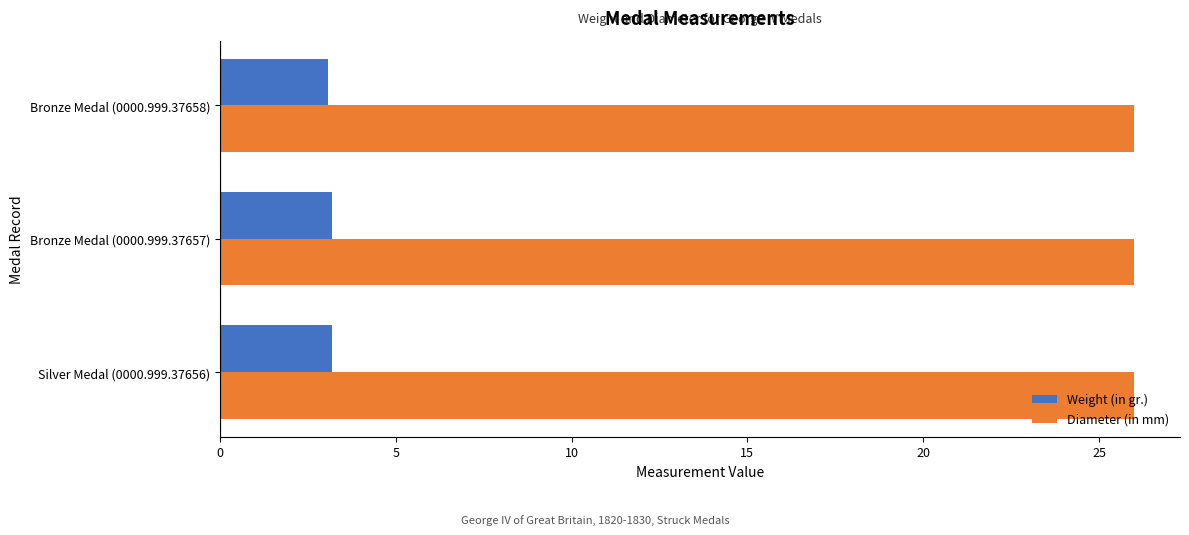

What is the sum of all Weight (in gr.) values?

9.5